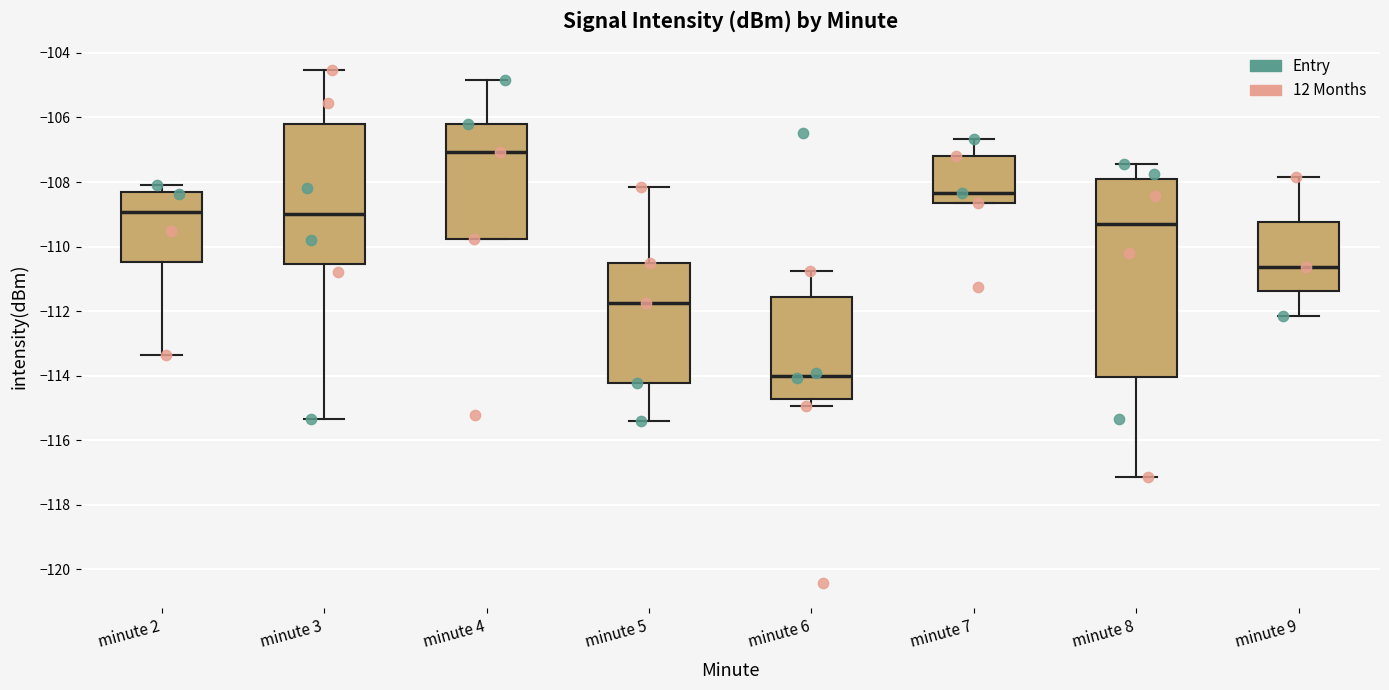

Reading left to right, read every box against the y-axis: the position of its median line, the range the box covers, and the ends of its whiskers. The values are not printed on the chart, so give them approximately, as read against the axis.

minute 2: median -109.0, box -110.4 to -108.2, whiskers -113.4 to -108.0
minute 3: median -109.0, box -110.6 to -106.2, whiskers -115.4 to -104.6
minute 4: median -107.0, box -109.8 to -106.2, whiskers -109.8 to -104.8
minute 5: median -111.8, box -114.2 to -110.6, whiskers -115.4 to -108.2
minute 6: median -114.0, box -114.8 to -111.6, whiskers -115.0 to -110.8
minute 7: median -108.4, box -108.6 to -107.2, whiskers -108.6 to -106.6
minute 8: median -109.4, box -114.0 to -108.0, whiskers -117.2 to -107.4
minute 9: median -110.6, box -111.4 to -109.2, whiskers -112.2 to -107.8